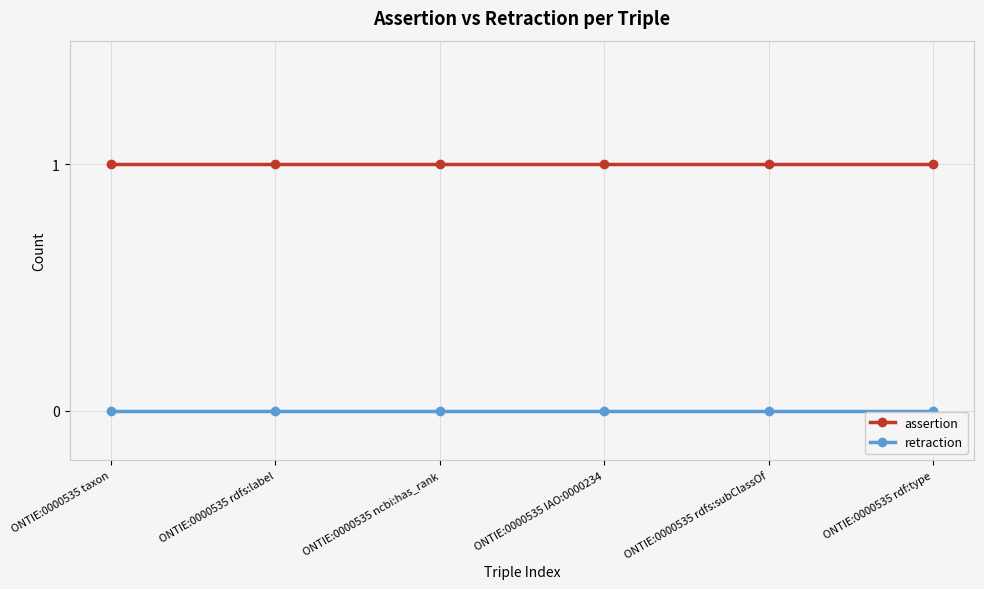

At ONTIE:0000535 rdfs:label, list the series in order from smallest to largest.

retraction, assertion